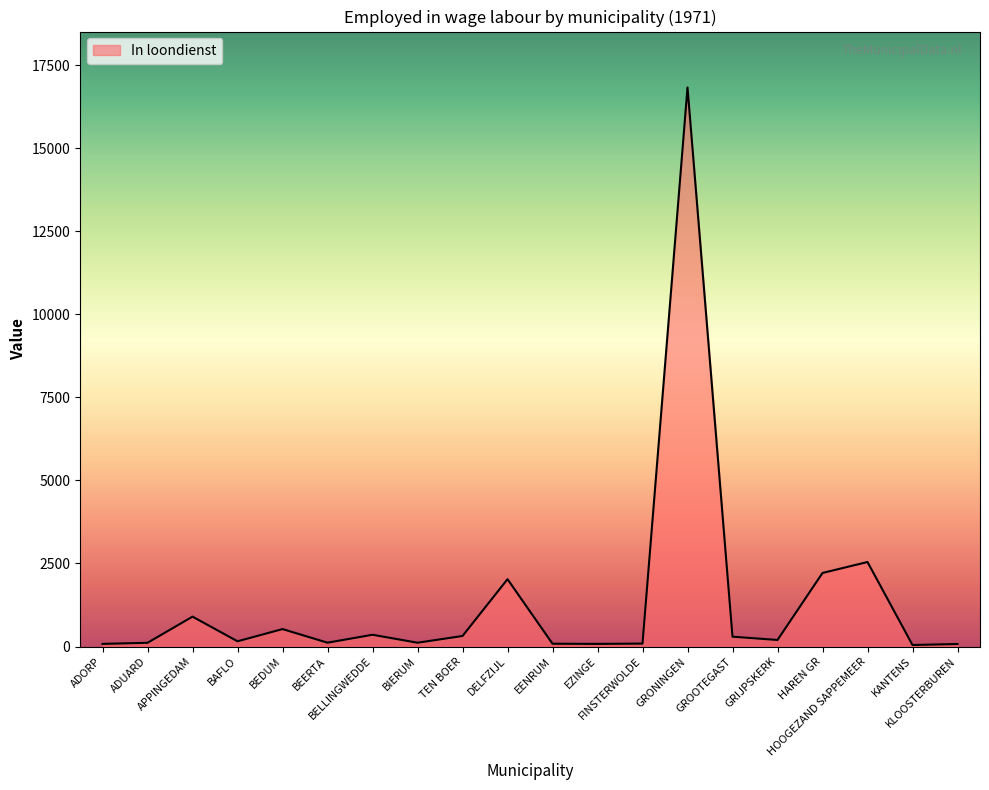

What is the difference between the maximum and minimum values?

16783